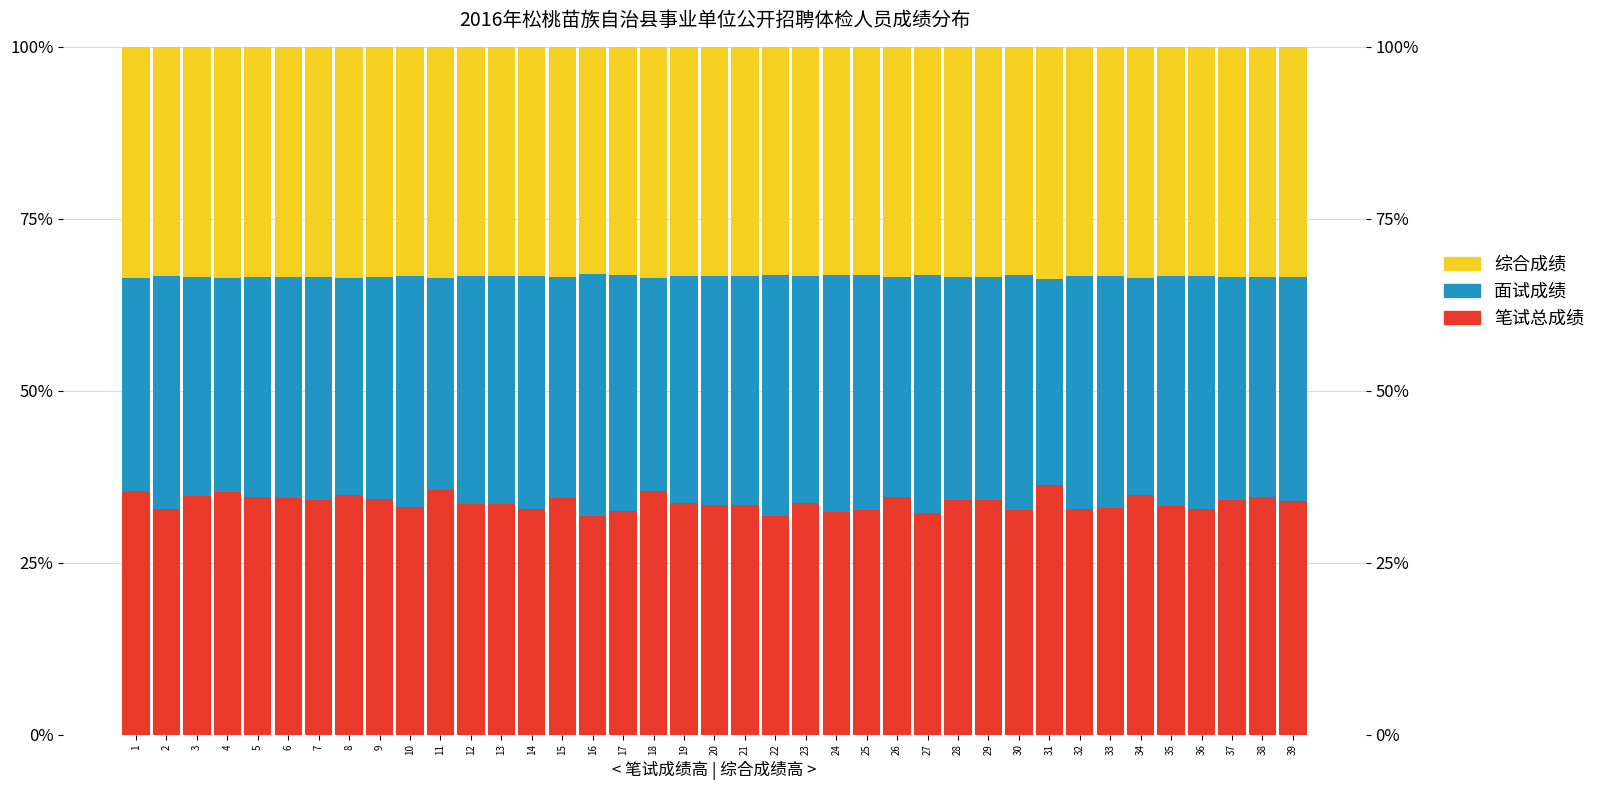

Which has a higher value, 25 or 33?

33